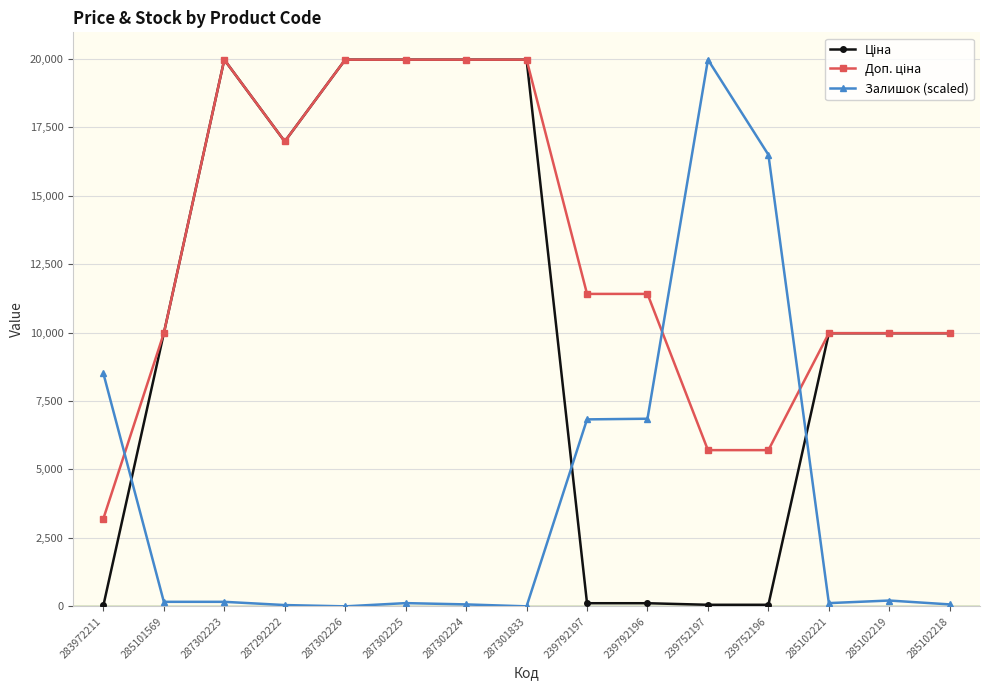

The Залишок (scaled) series shows 118.1 at 285102221. True or false?

True